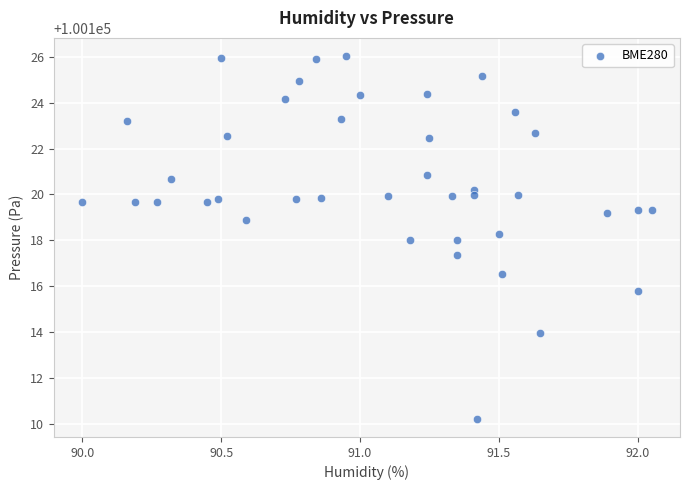

What is the range of Y values (max minus min)?

15.8